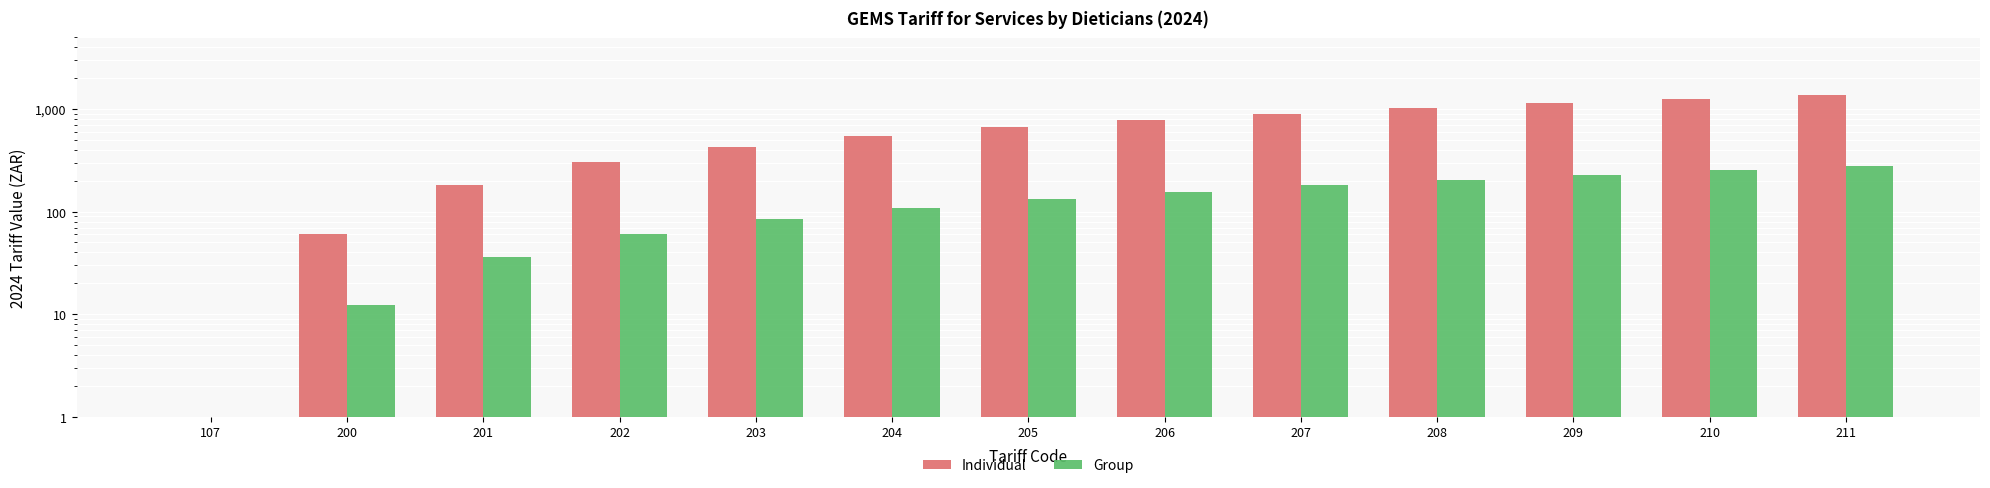

What is the total value across all series at 207?

1085.6